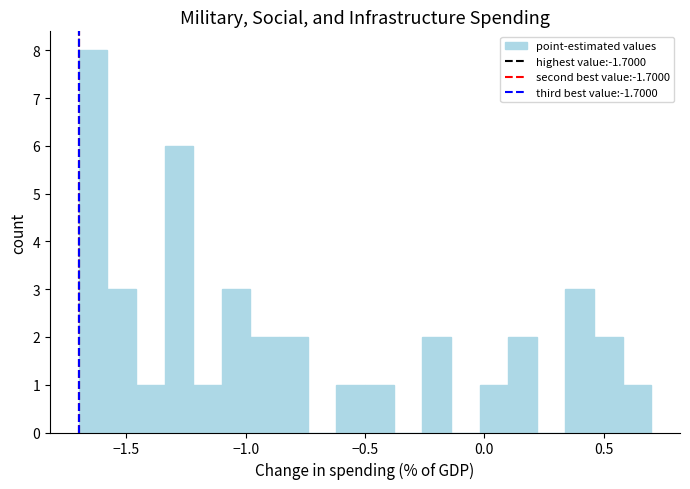

Around what value on the x-axis is the tallest bar? Give the approximate position of its centre, as read against the axis.

-1.65